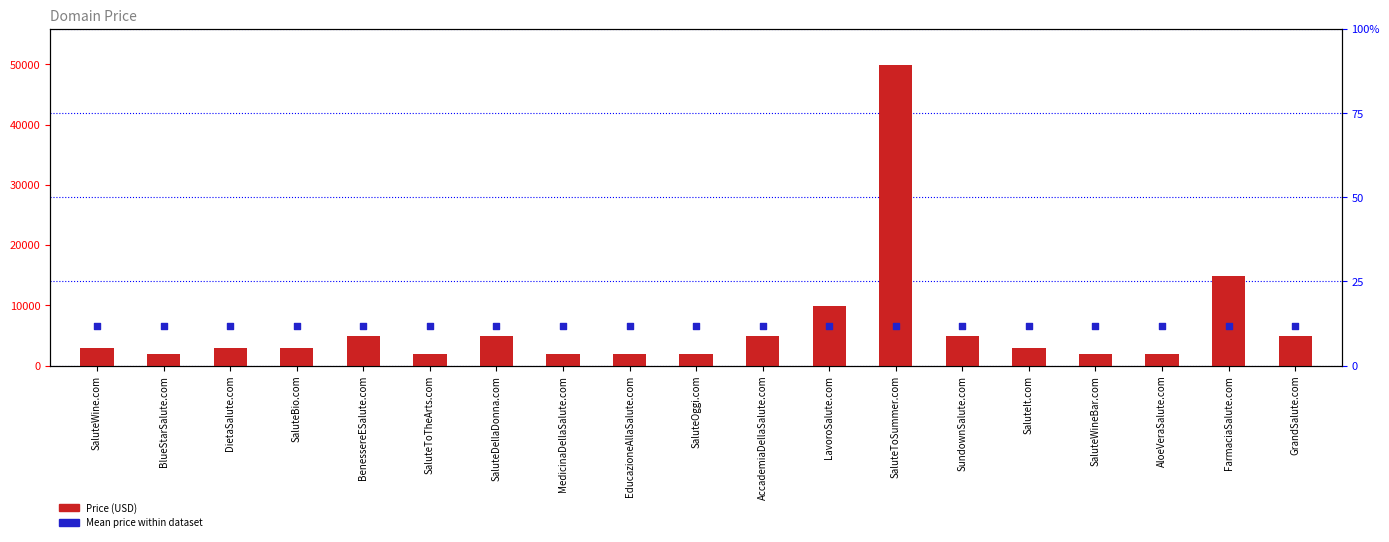

Which series reaches the minimum Y coordinate?

Price (USD)